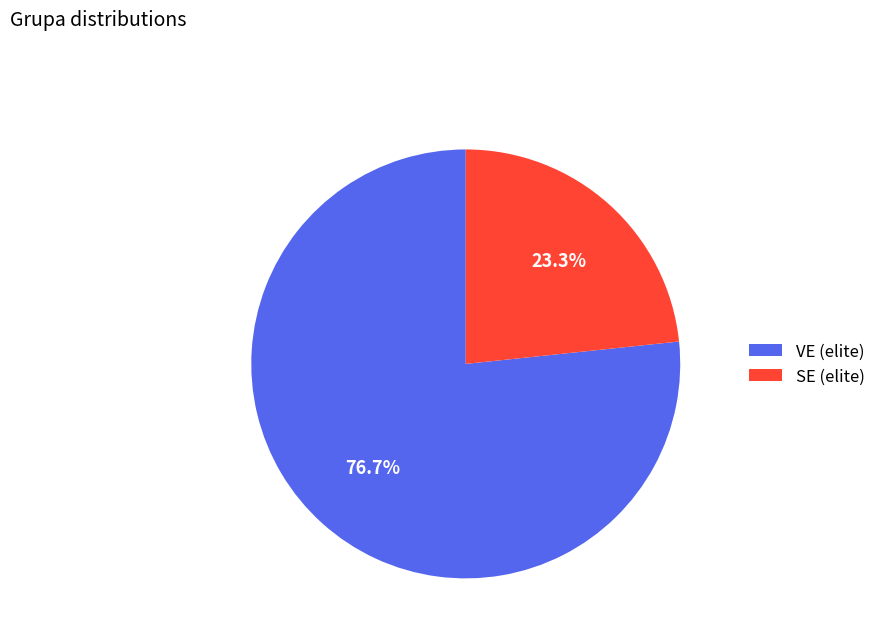

To the nearest percent, what is the average slice percentage?

50%